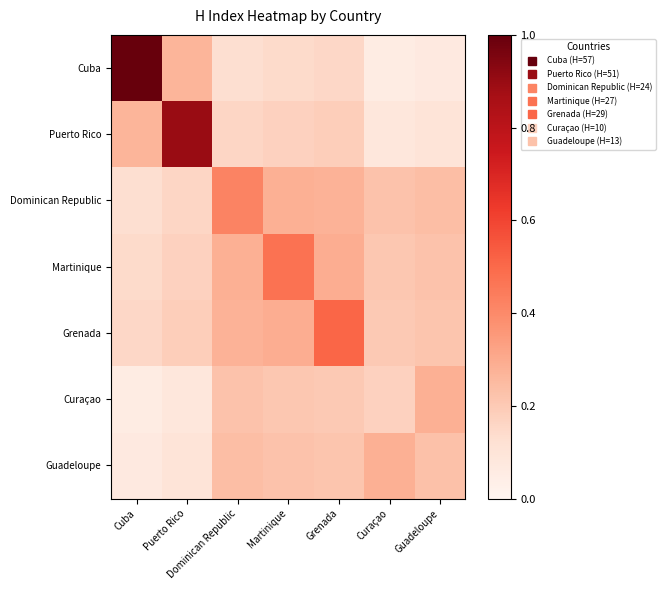

Reading left to right, transcribe all the data shown in this chart.

Cuba: Cuba=1.0	Puerto Rico=0.3	Dominican Republic=0.1	Martinique=0.1	Grenada=0.2	Curaçao=0.1	Guadeloupe=0.1
Puerto Rico: Cuba=0.3	Puerto Rico=0.9	Dominican Republic=0.2	Martinique=0.2	Grenada=0.2	Curaçao=0.1	Guadeloupe=0.1
Dominican Republic: Cuba=0.1	Puerto Rico=0.2	Dominican Republic=0.4	Martinique=0.3	Grenada=0.3	Curaçao=0.2	Guadeloupe=0.2
Martinique: Cuba=0.1	Puerto Rico=0.2	Dominican Republic=0.3	Martinique=0.5	Grenada=0.3	Curaçao=0.2	Guadeloupe=0.2
Grenada: Cuba=0.2	Puerto Rico=0.2	Dominican Republic=0.3	Martinique=0.3	Grenada=0.5	Curaçao=0.2	Guadeloupe=0.2
Curaçao: Cuba=0.1	Puerto Rico=0.1	Dominican Republic=0.2	Martinique=0.2	Grenada=0.2	Curaçao=0.2	Guadeloupe=0.3
Guadeloupe: Cuba=0.1	Puerto Rico=0.1	Dominican Republic=0.2	Martinique=0.2	Grenada=0.2	Curaçao=0.3	Guadeloupe=0.2